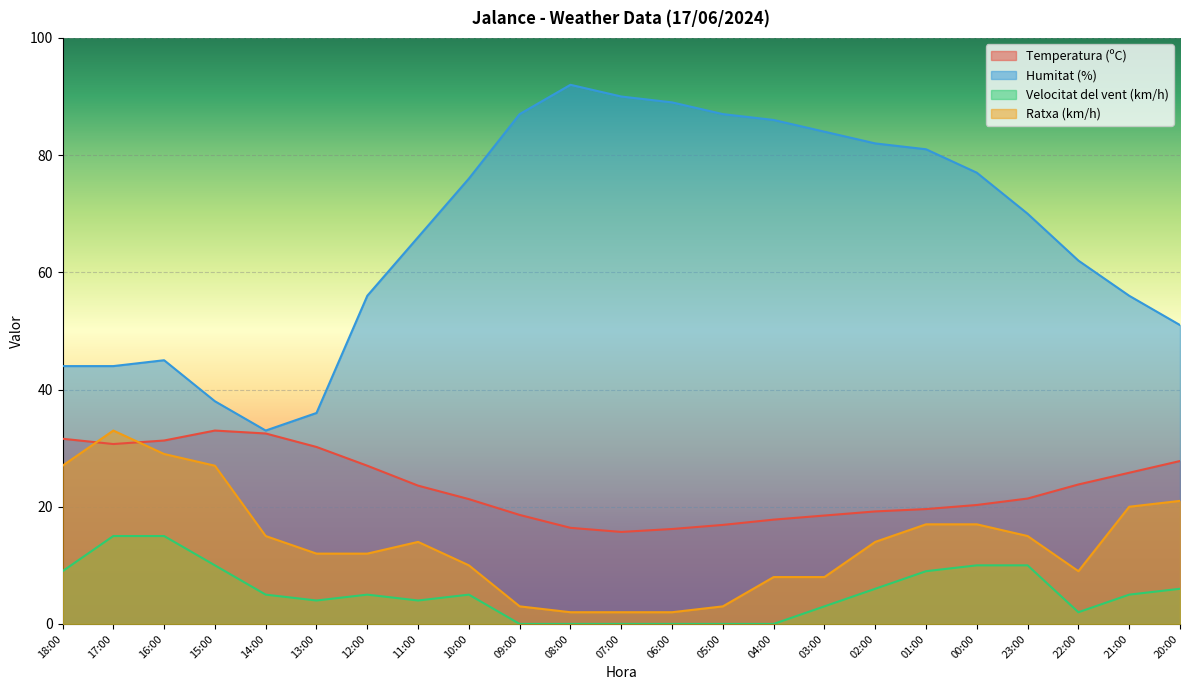

Rank the series by their maximum value, from lowest to highest.

Velocitat del vent (km/h), Temperatura (ºC), Ratxa (km/h), Humitat (%)